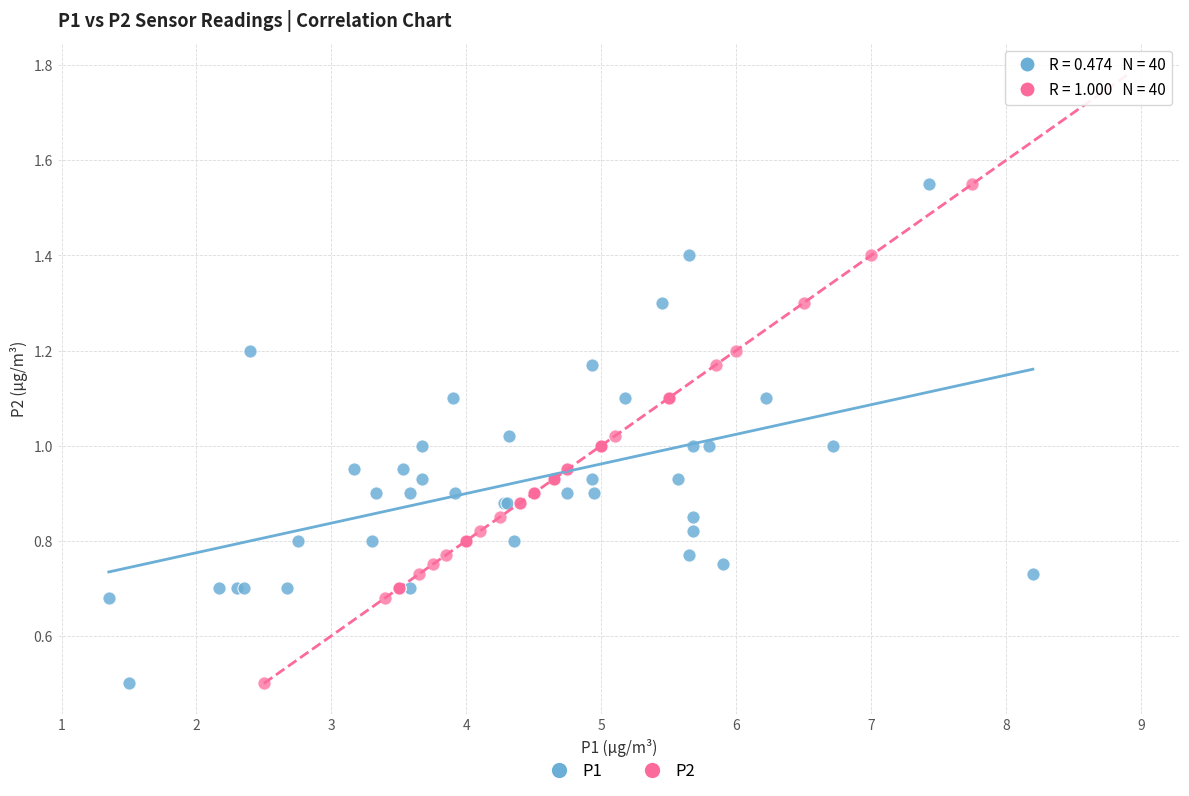

What are all the series names shown in the legend?

P1, P2